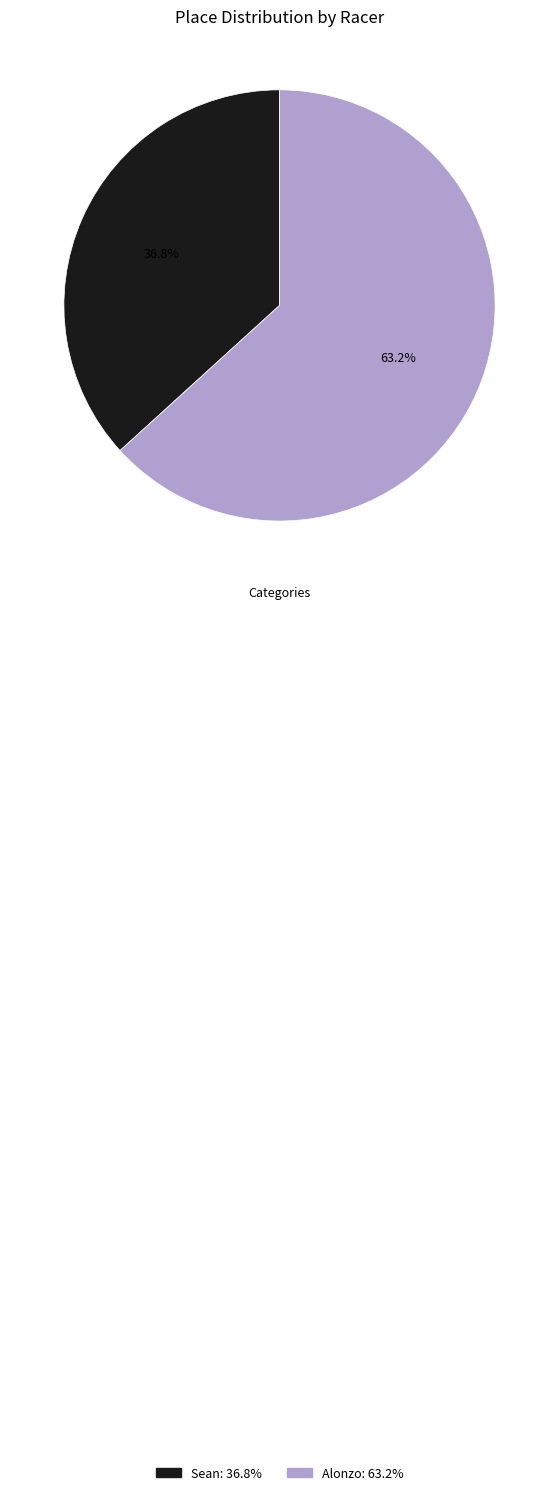

Does Sean represent more than half of the total?

No